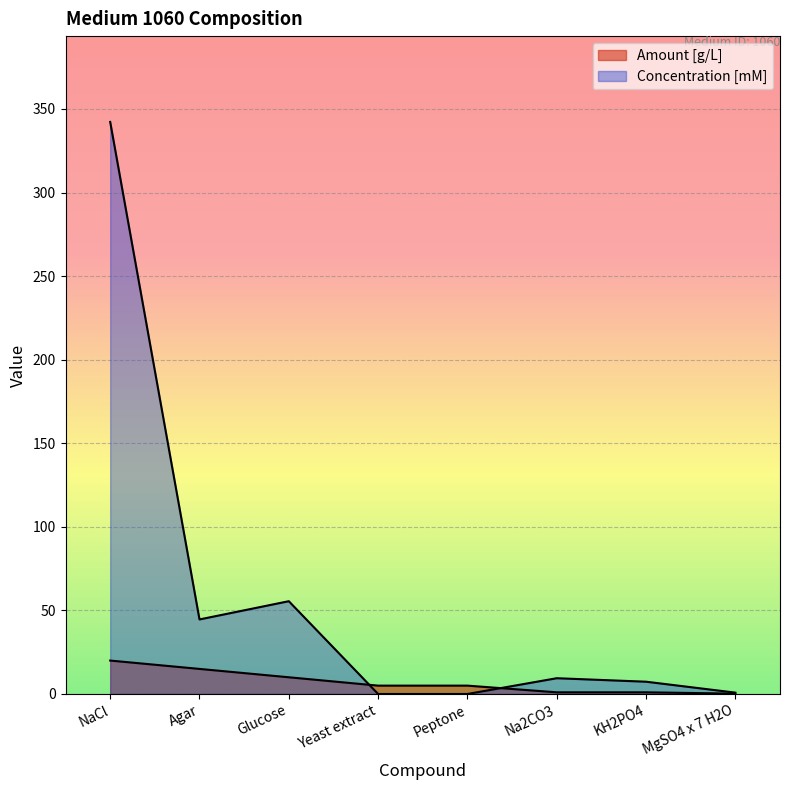

What is the maximum value shown in the chart?

342.2